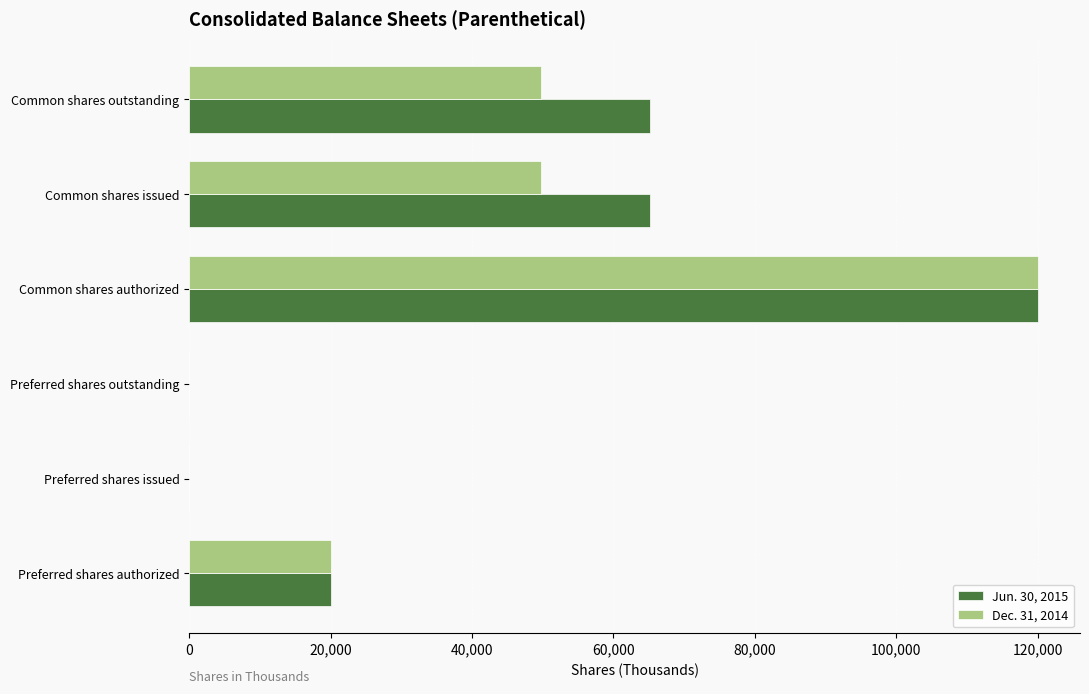

Is it true that Dec. 31, 2014 equals -55996 at Preferred shares outstanding?

False